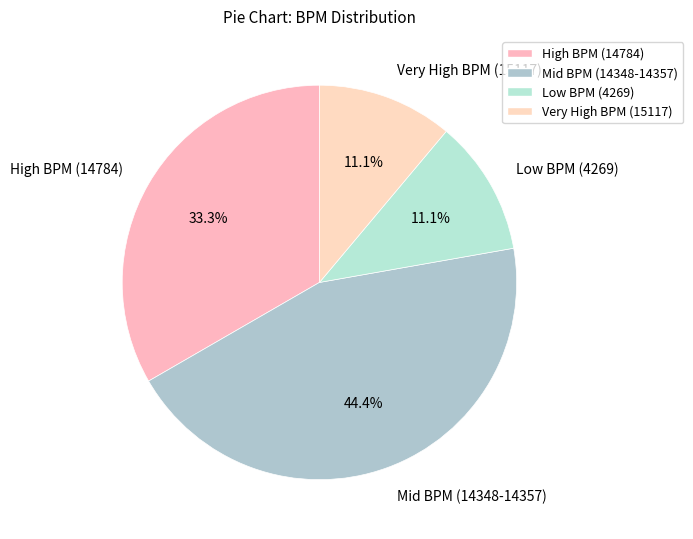

Is there a majority slice in this chart?

No